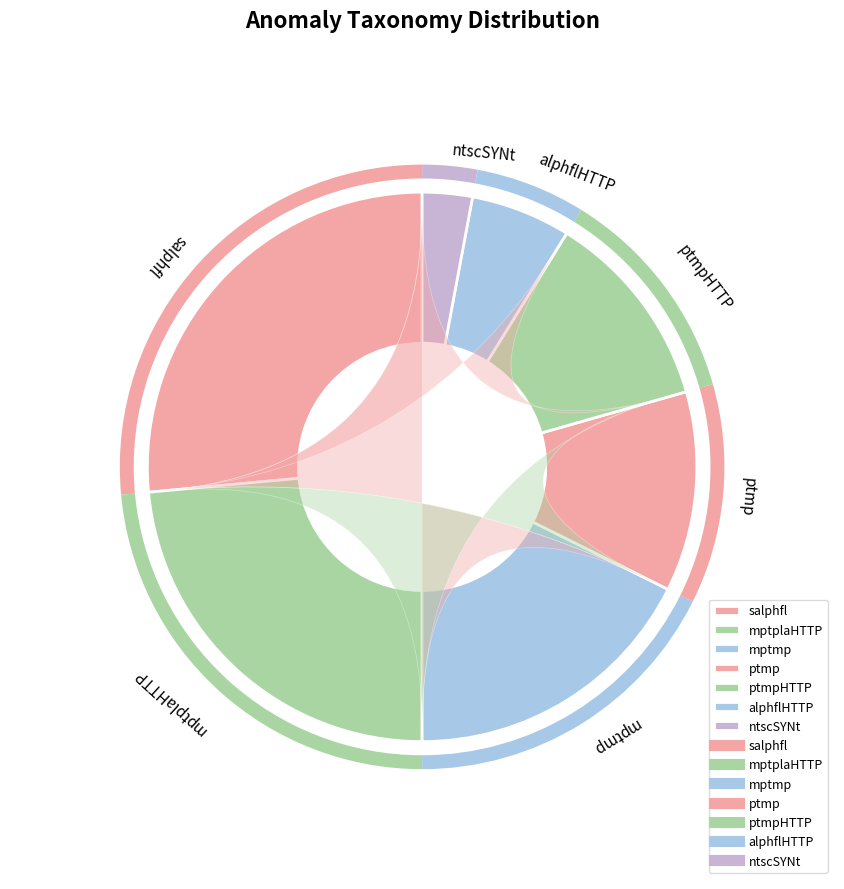

To the nearest percent, what is the difference between the largest and smallest slice percentages?

27%